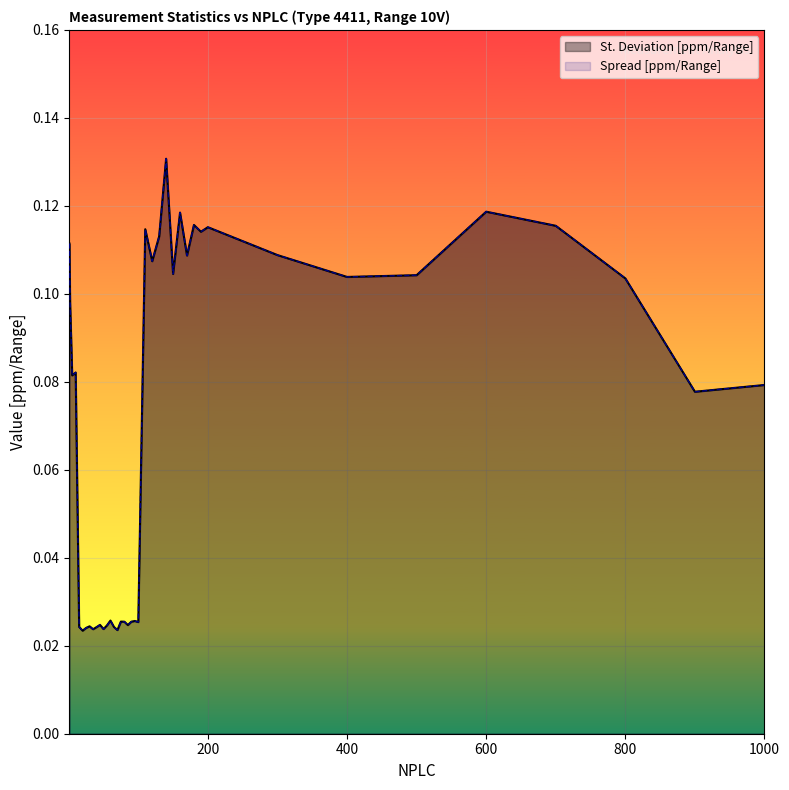

How many lines are shown in the chart?

2